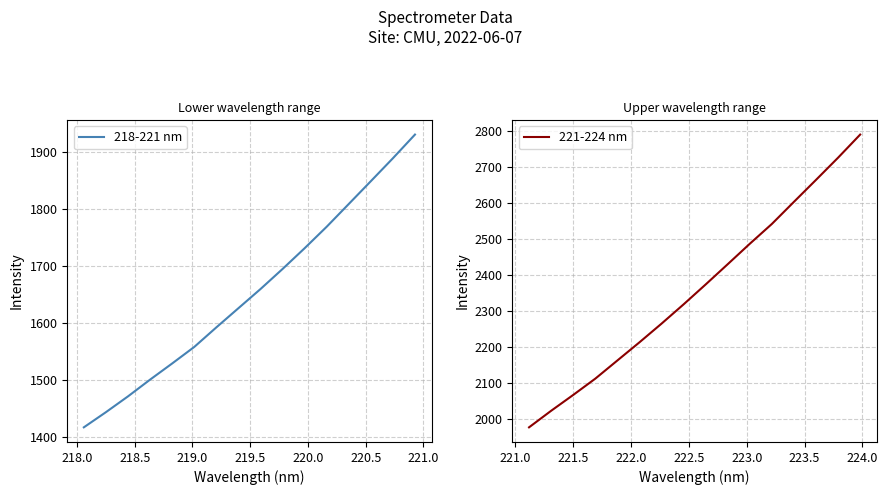

How many lines are shown in the chart?

2